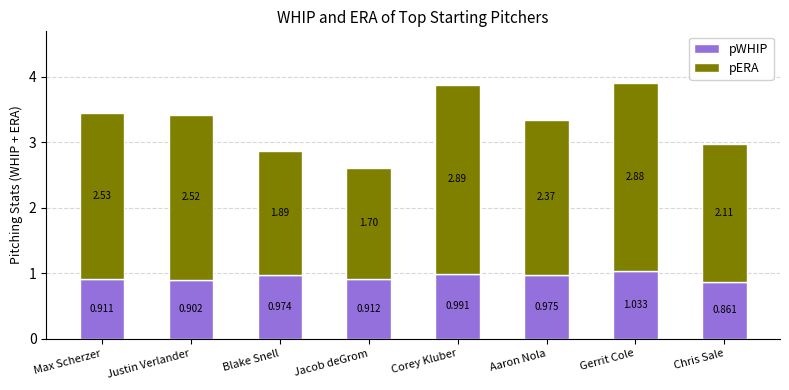

Which category has the lowest value in the pWHIP series?

Chris Sale